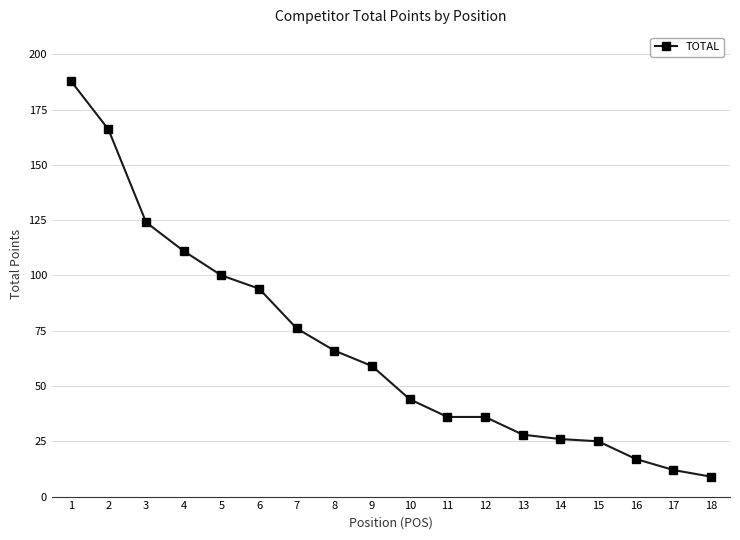

Approximately how many times larger is the value at 13 compared to 4?

0.3